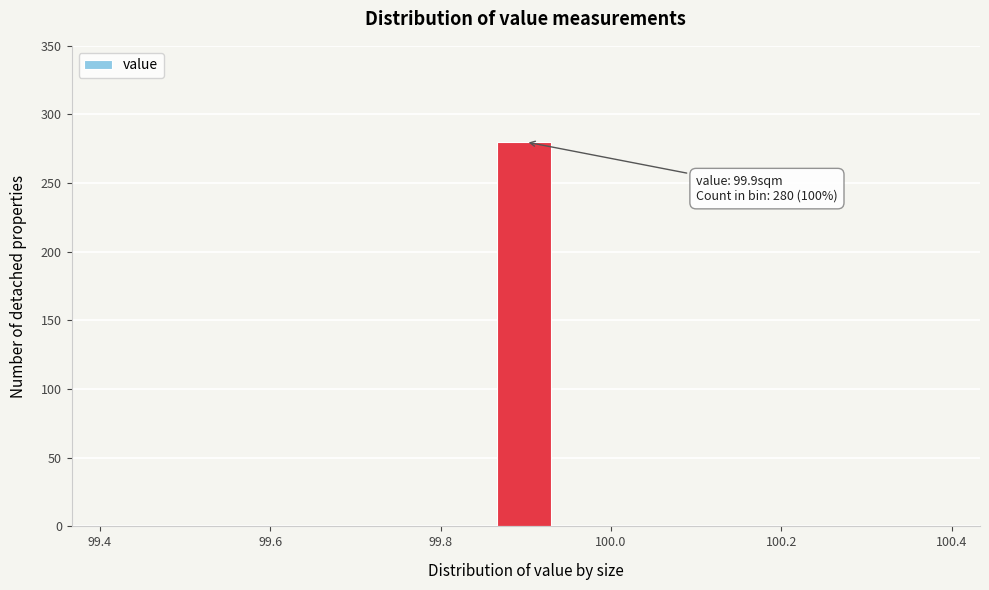

Read against the x-axis, roughly where is the centre of the tallest bar?

99.90